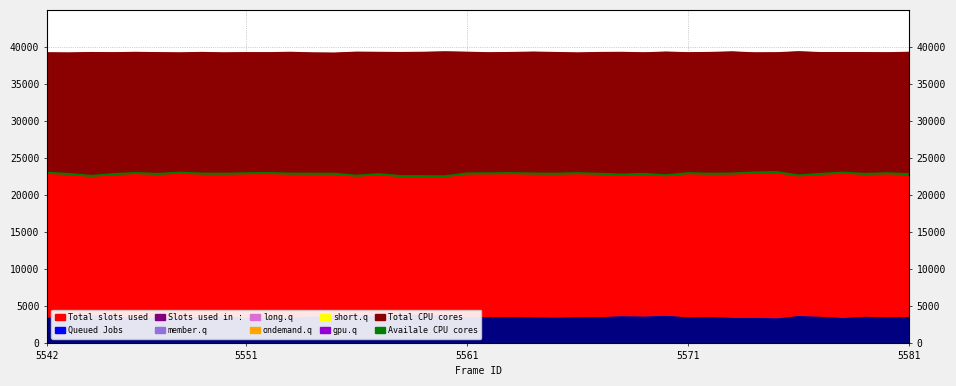

What is the sum of all values?

913269